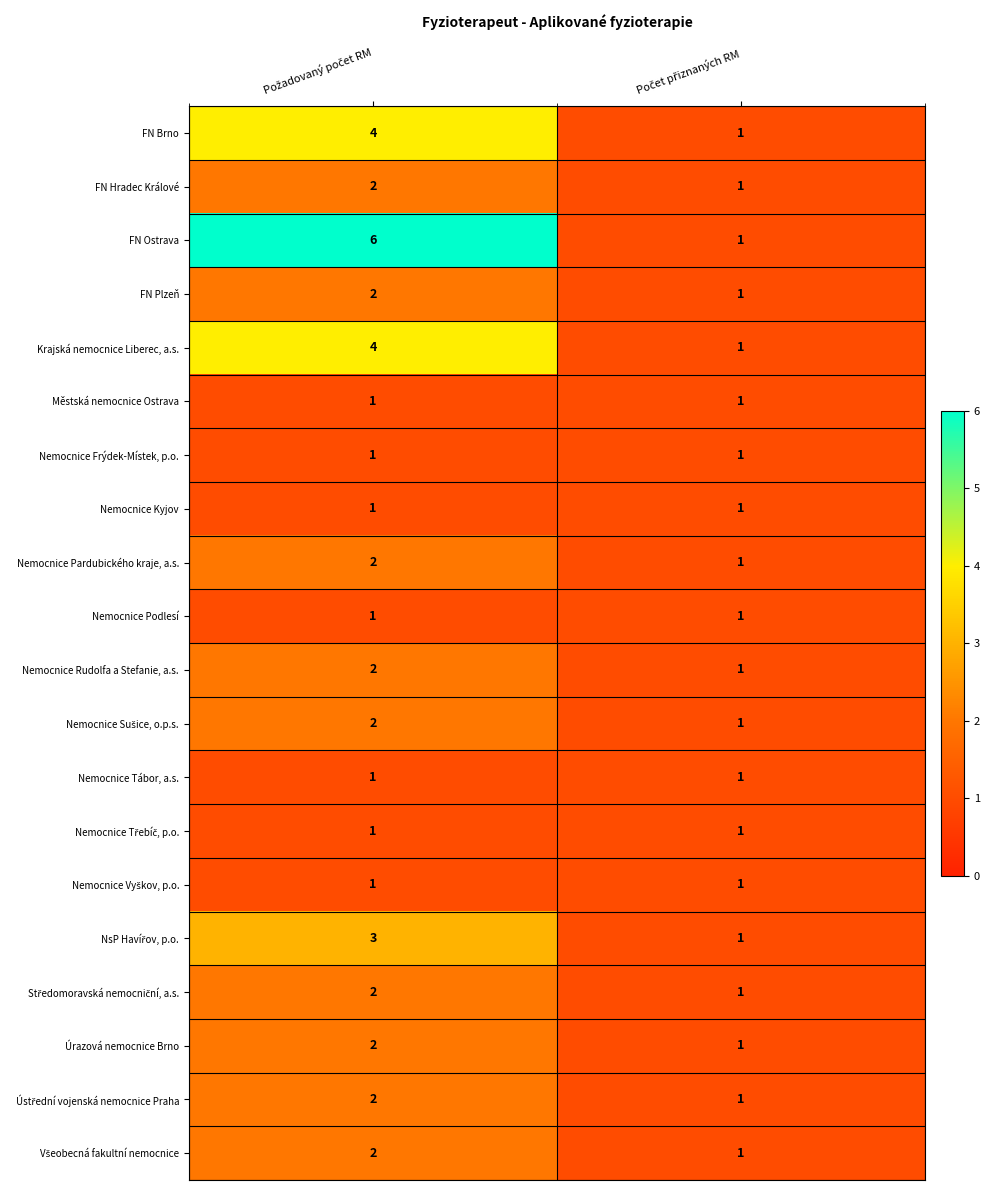

Which series has the widest spread of values?

FN Ostrava